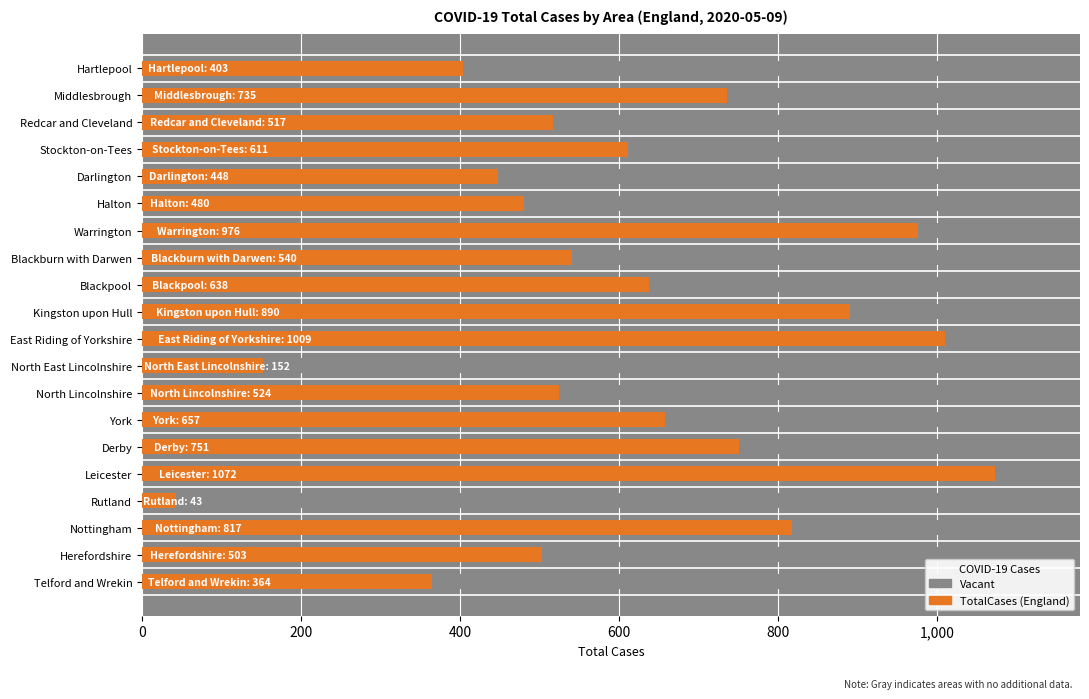

How many bars are there in total?

20